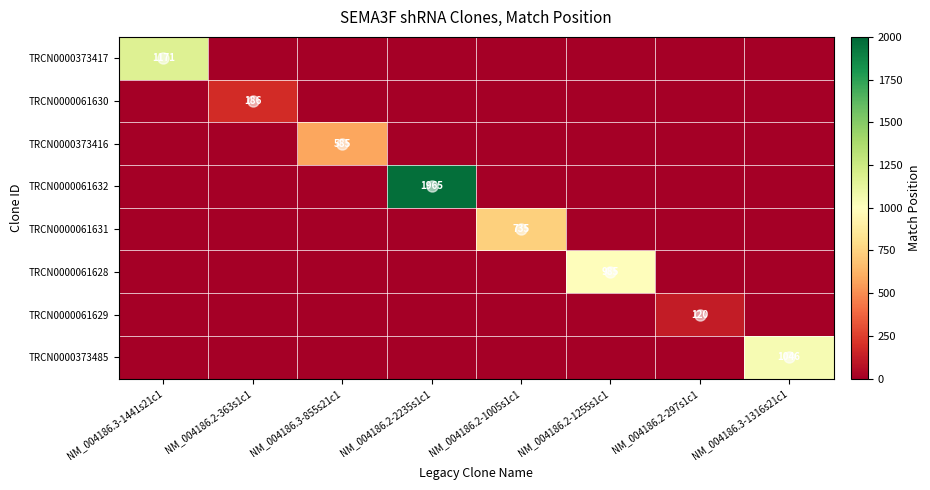

What is the spread (max minus min) of values at NM_004186.2-2235s1c1?

1965